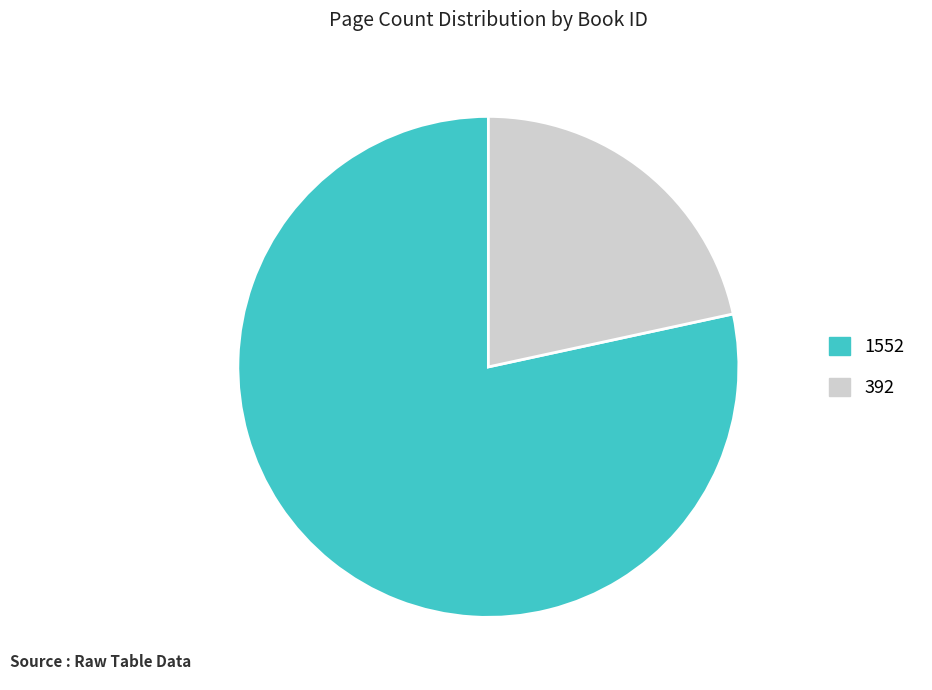

The 1552 slice represents 78% of the pie. True or false?

True